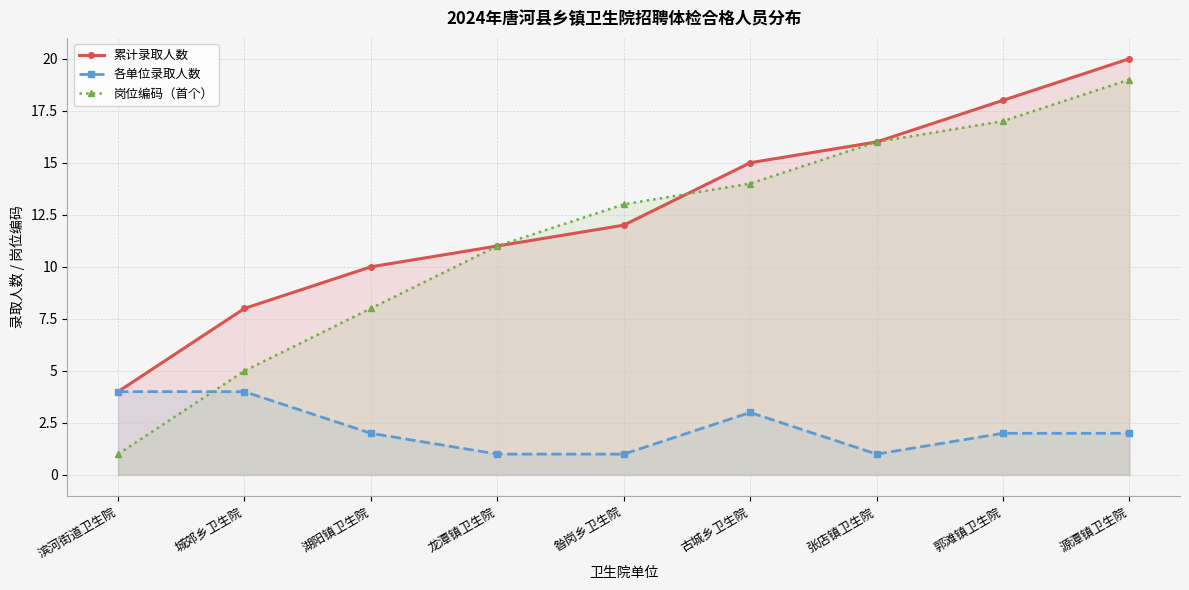

List the labels in order of 岗位编码（首个） value, smallest first.

滨河街道卫生院, 城郊乡卫生院, 湖阳镇卫生院, 龙潭镇卫生院, 昝岗乡卫生院, 古城乡卫生院, 张店镇卫生院, 郭滩镇卫生院, 源潭镇卫生院